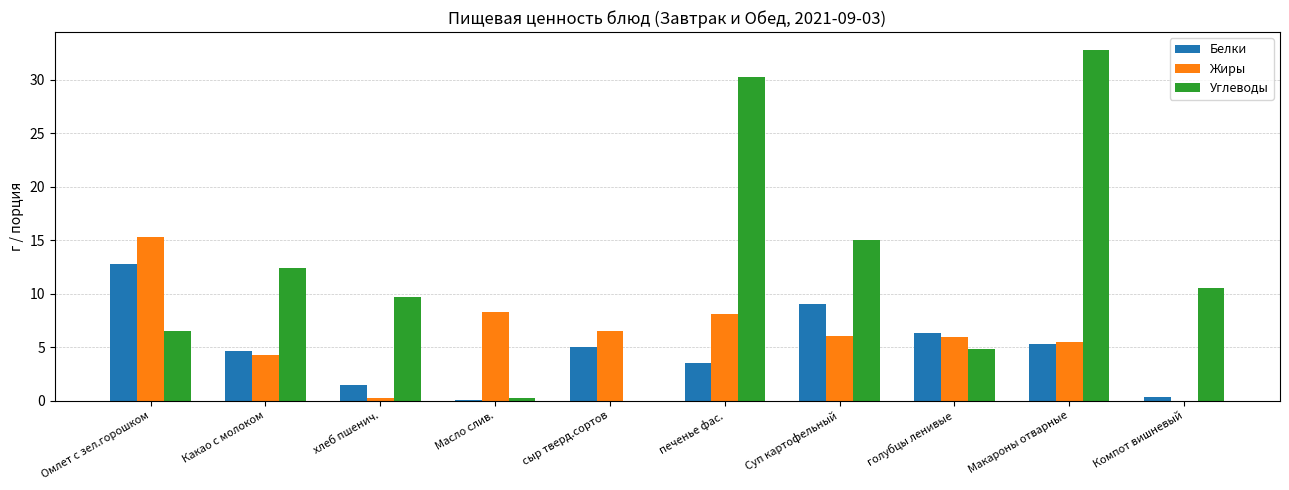

Which category has the highest value in the Углеводы series?

Макароны отварные